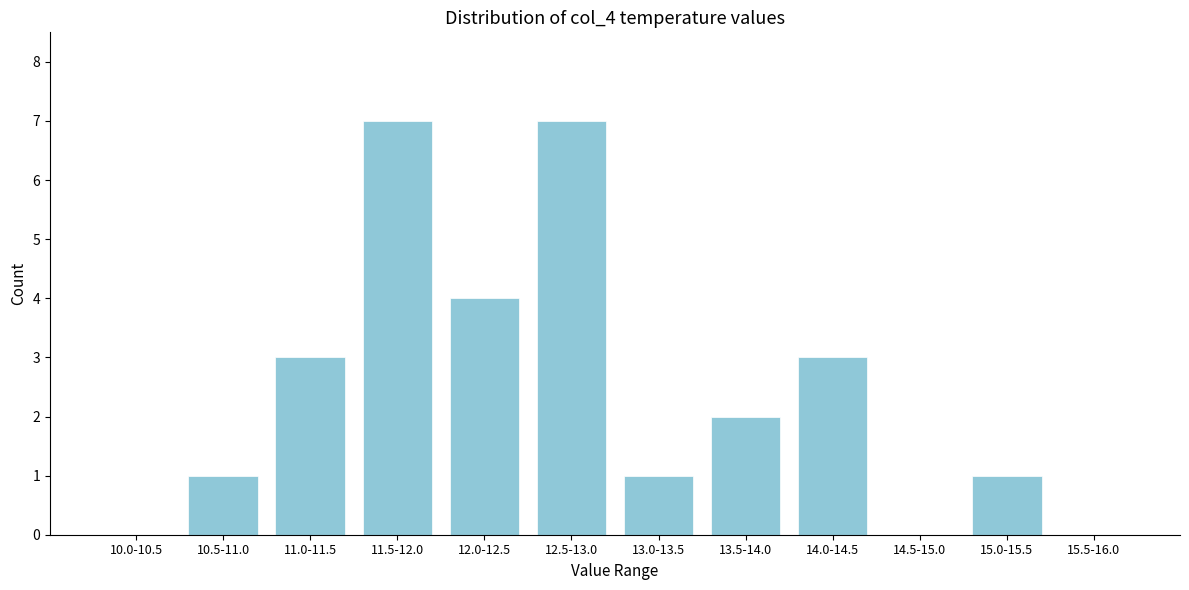

Reading left to right, transcribe all the data shown in this chart.

10.0-10.5=0	10.5-11.0=1	11.0-11.5=3	11.5-12.0=7	12.0-12.5=4	12.5-13.0=7	13.0-13.5=1	13.5-14.0=2	14.0-14.5=3	14.5-15.0=0	15.0-15.5=1	15.5-16.0=0